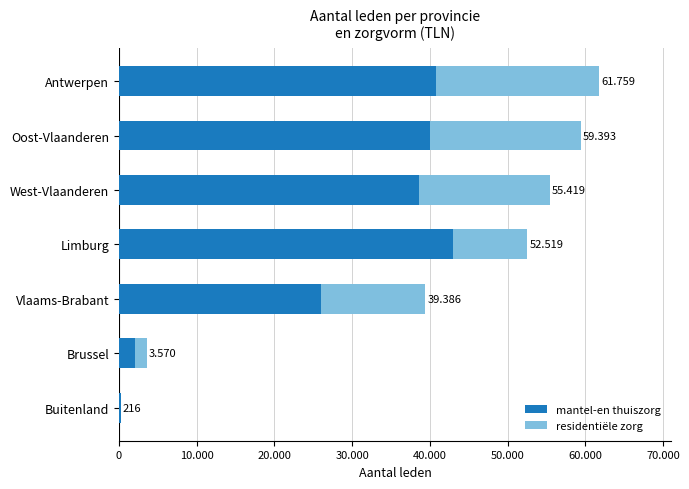

Reading left to right, transcribe all the data shown in this chart.

mantel-en thuiszorg: 201	2071	25980	43019	38559	40055	40756
residentiële zorg: 15	1499	13406	9500	16860	19338	21003